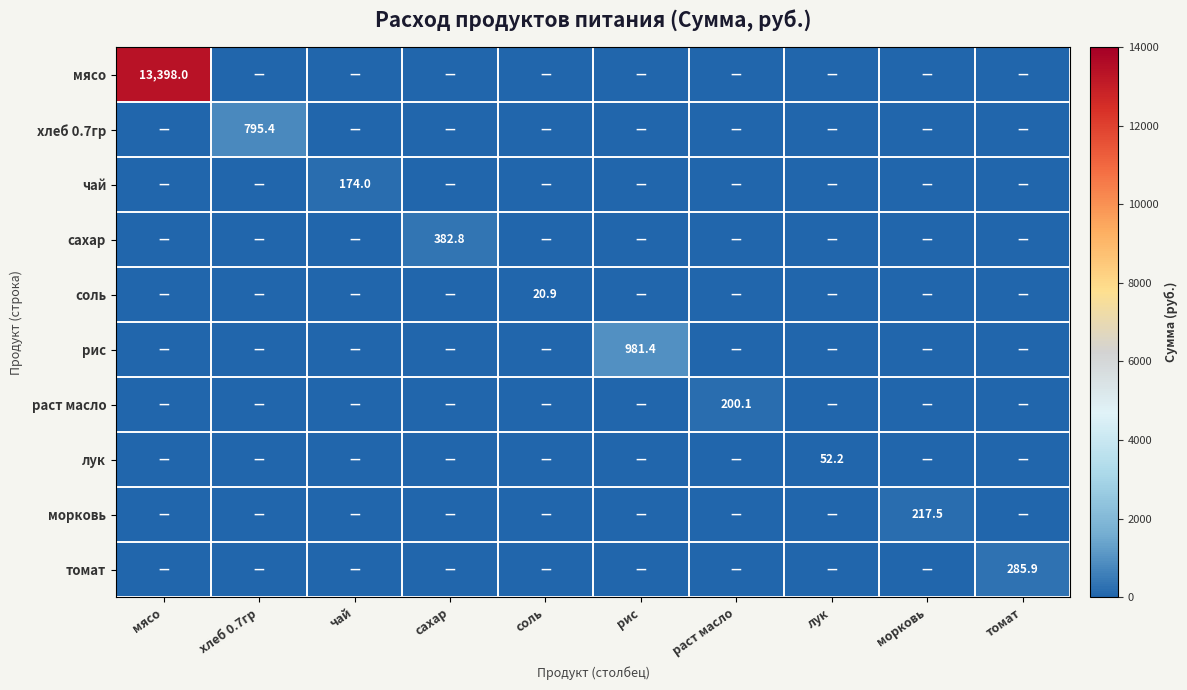

Is it true that мясо equals 23498.3 at мясо?

False